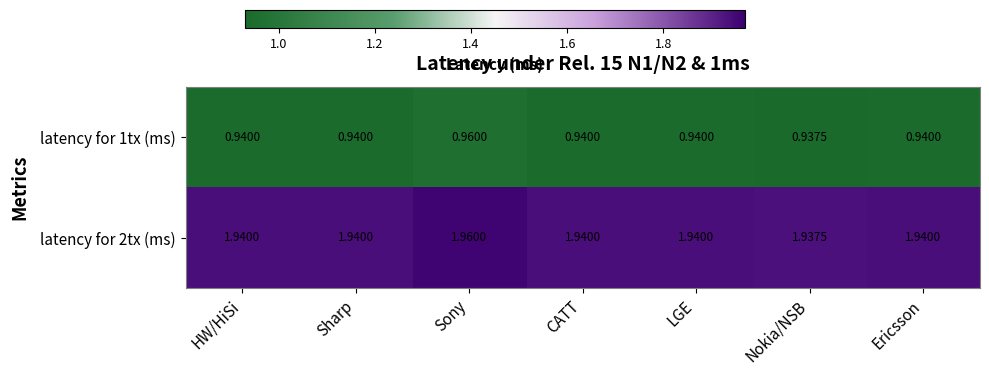

At which category is the sum across all series the highest?

Sony